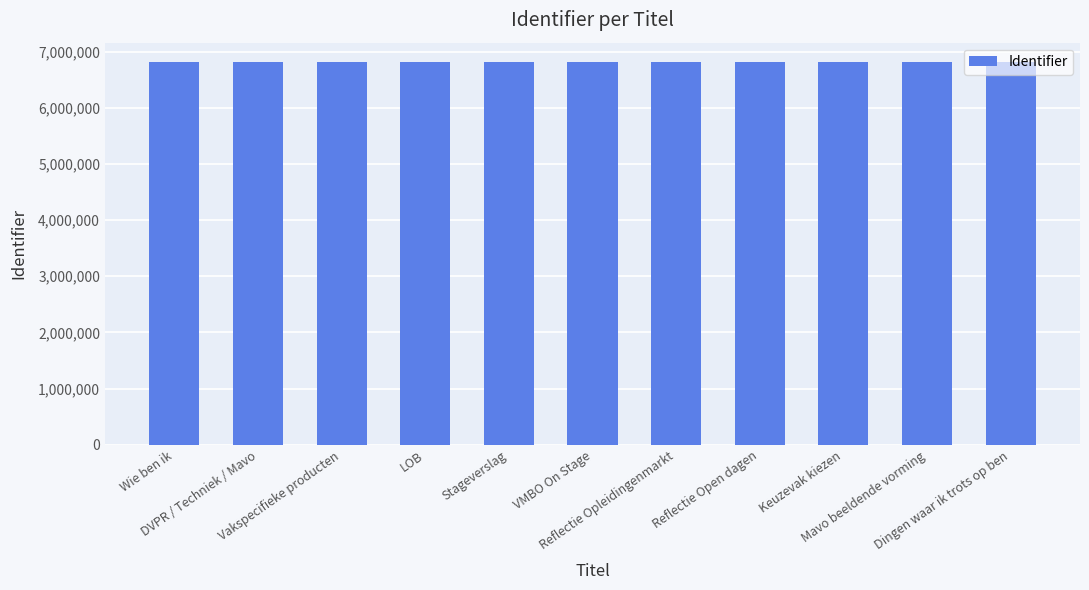

What is the minimum value shown in the chart?

6818010